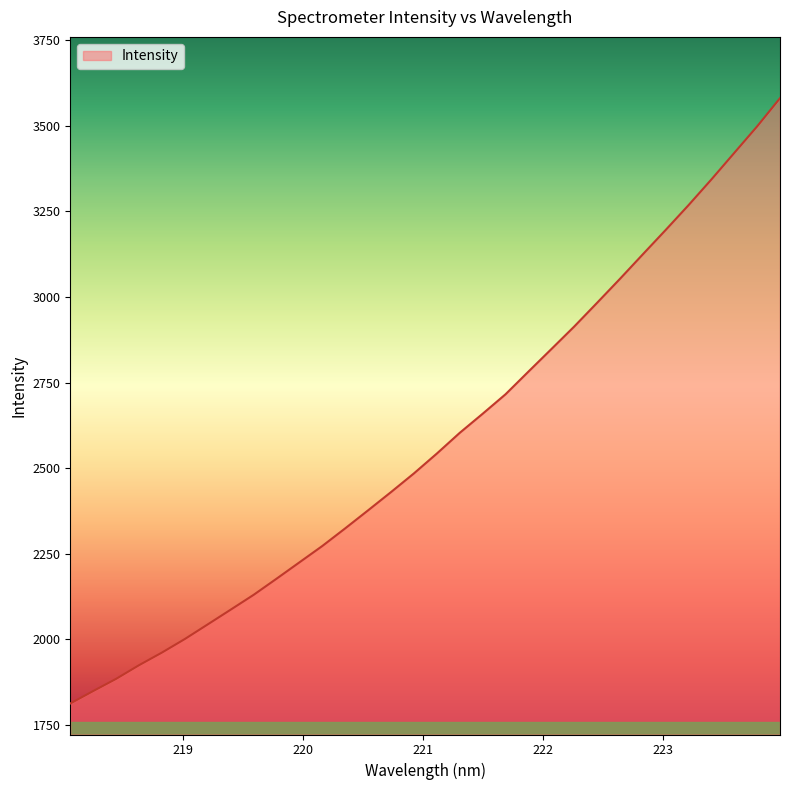

What is the greatest value displayed?

3581.1